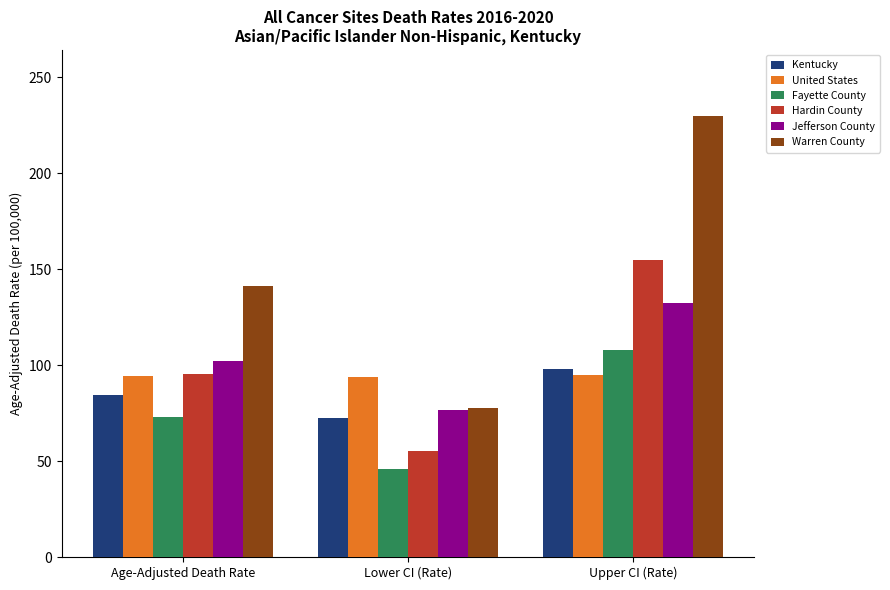

What is the approximate value of Kentucky at Age-Adjusted Death Rate?

84.4